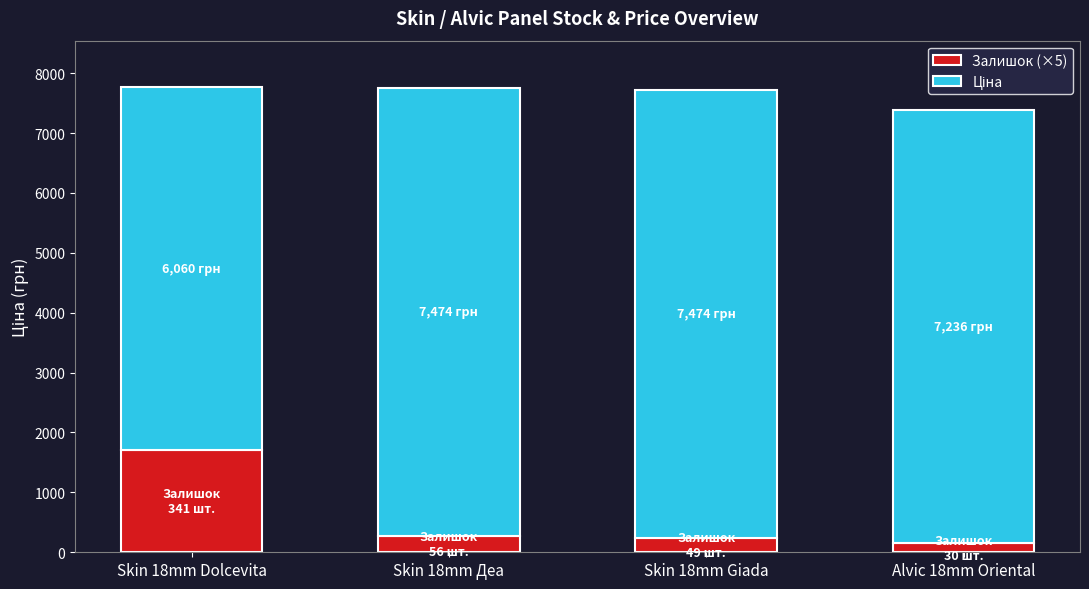

What is the difference between the maximum and minimum values in the Залишок (×5) series?

1555.0